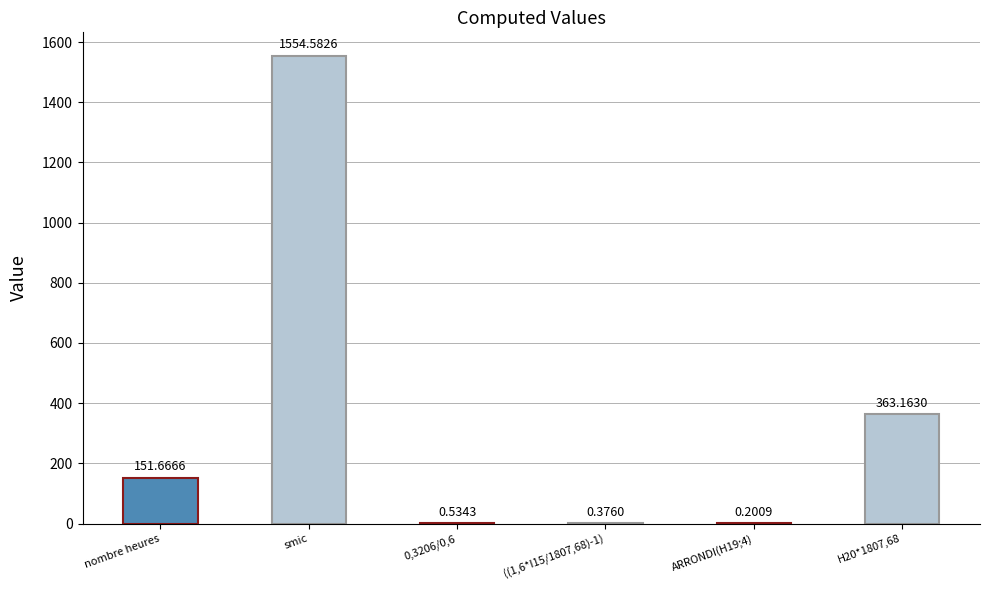

Which label corresponds to the largest value in the chart?

smic